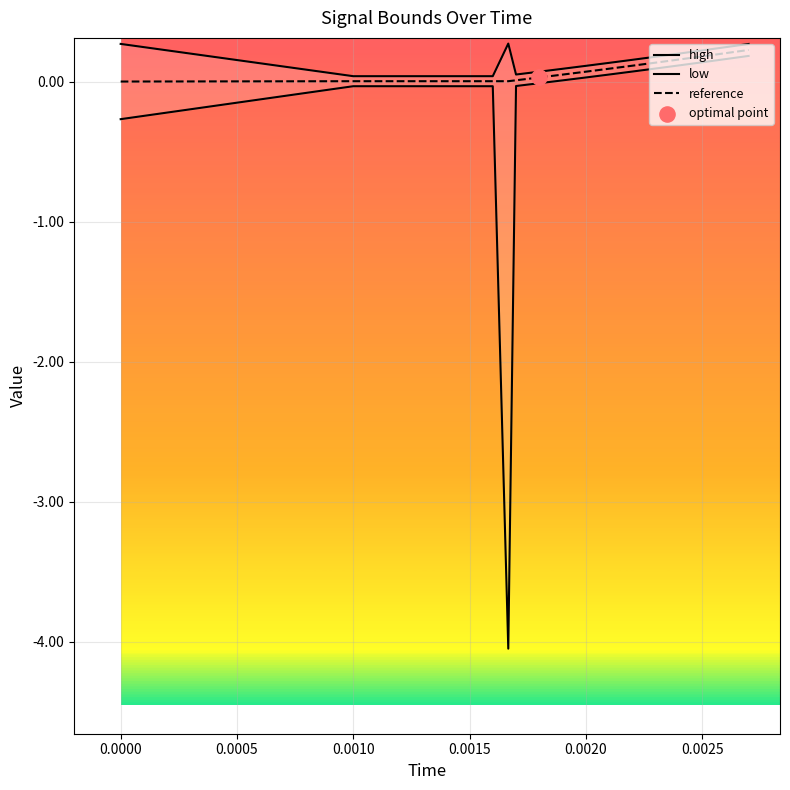

What are all the series names shown in the legend?

high, low, reference